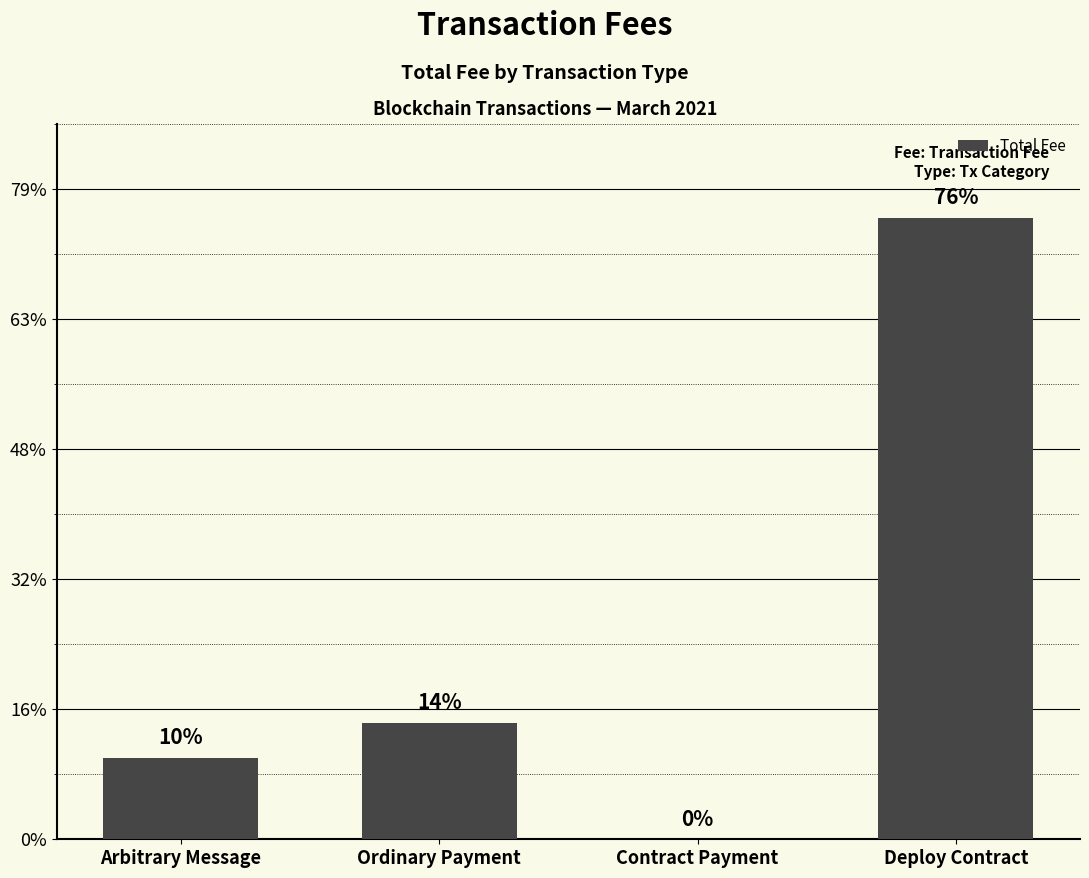

Which has a higher value, Ordinary Payment or Deploy Contract?

Deploy Contract